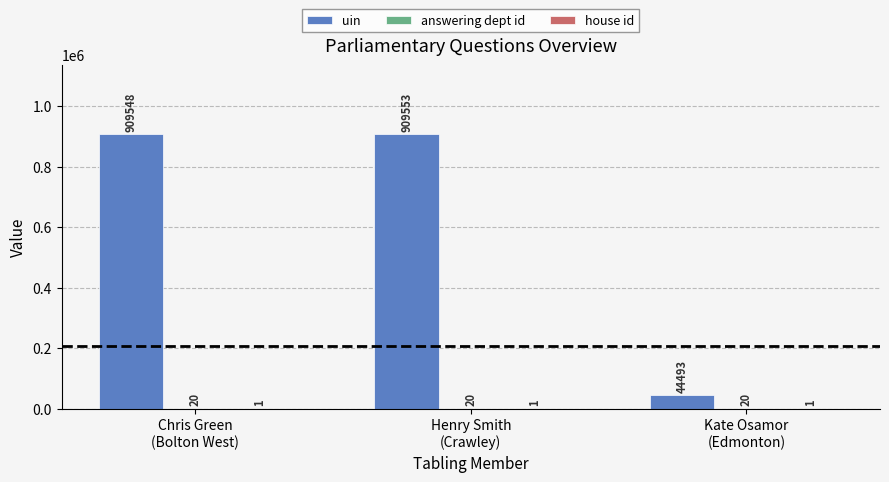

Which series has the largest total across all categories?

uin